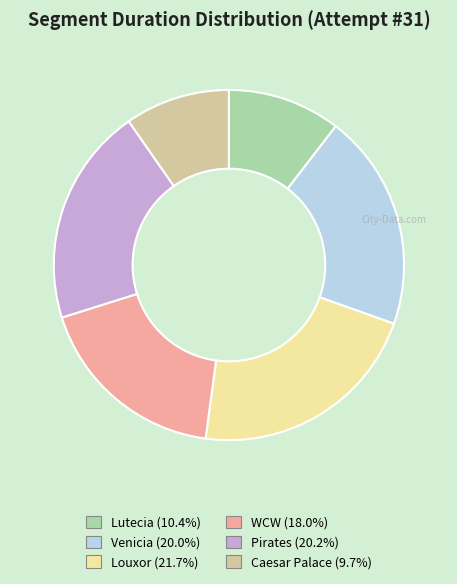

Does any single category account for the majority?

No